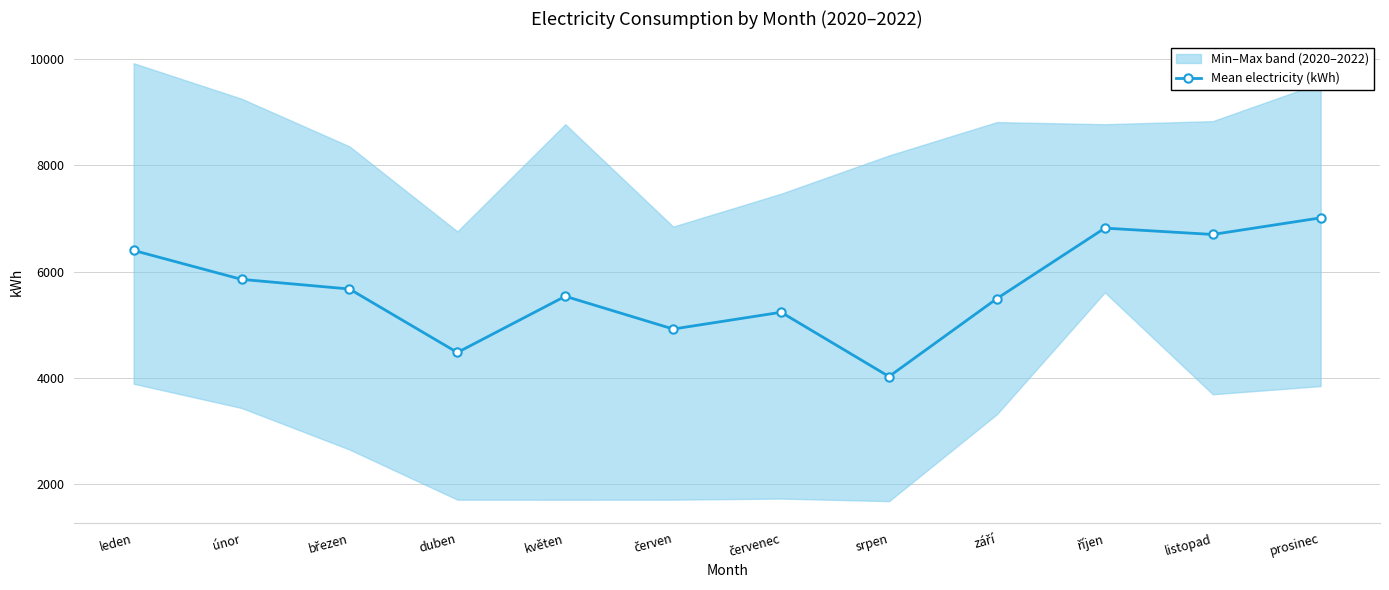

How many lines are shown in the chart?

1